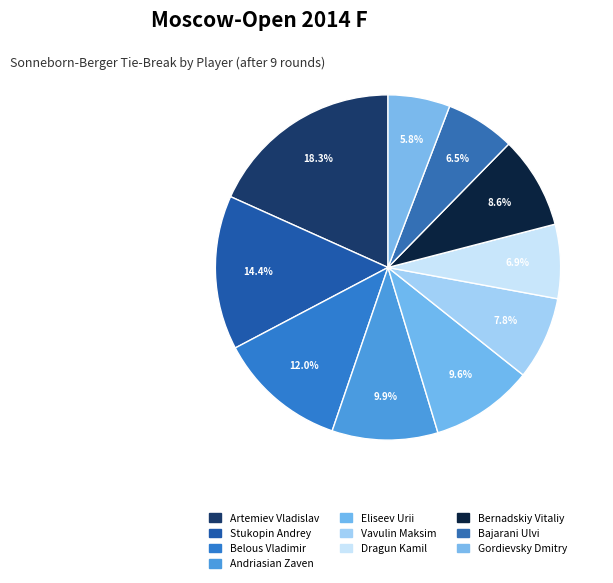

Rank the categories by value from highest to lowest.

Artemiev Vladislav, Stukopin Andrey, Belous Vladimir, Andriasian Zaven, Eliseev Urii, Bernadskiy Vitaliy, Vavulin Maksim, Dragun Kamil, Bajarani Ulvi, Gordievsky Dmitry